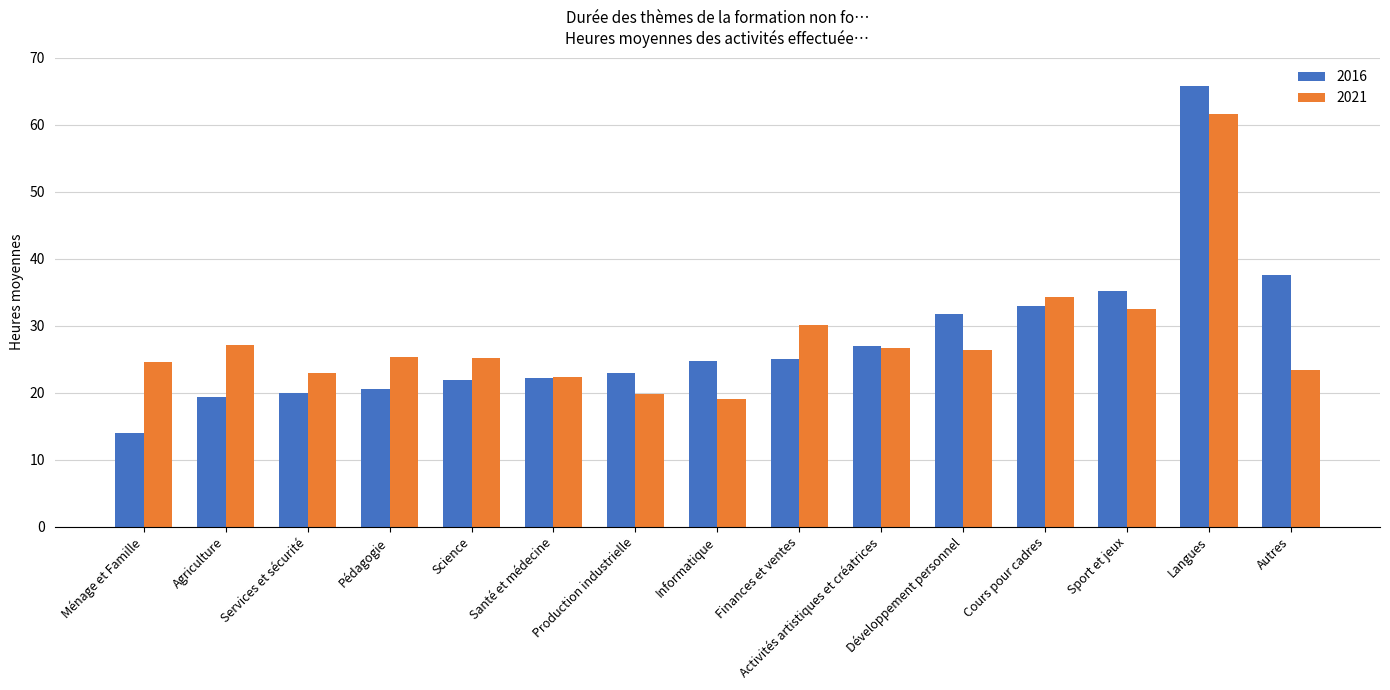

What is the sum of the 2016 values at Cours pour cadres and Langues?

98.6